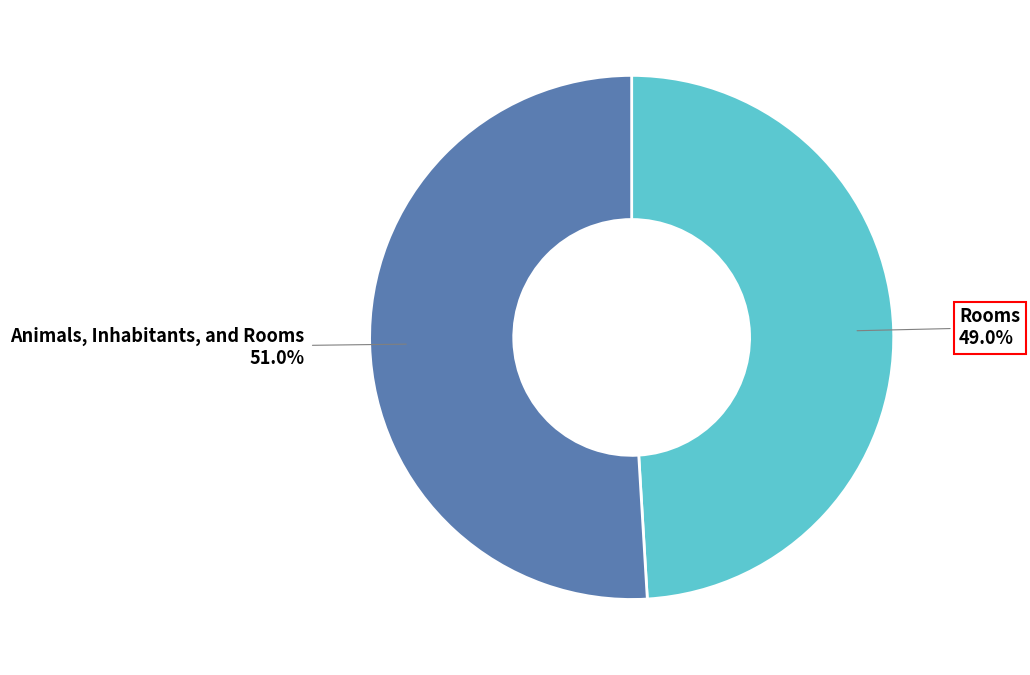

Approximately how many times larger is the value at Animals, Inhabitants, and Rooms compared to Rooms?

1.0